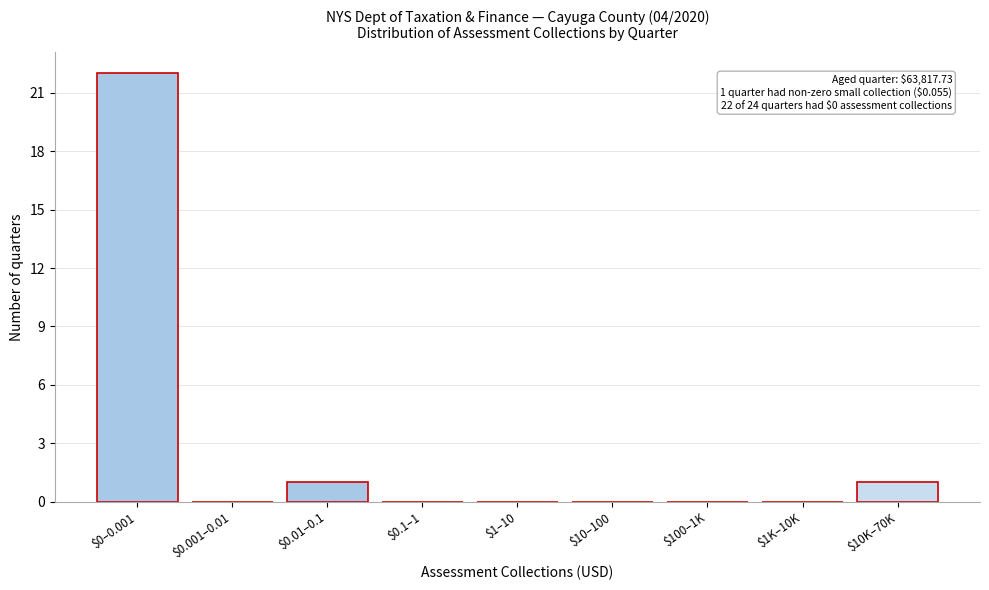

Is it true that the value at $0.001–0.01 is 0?

True